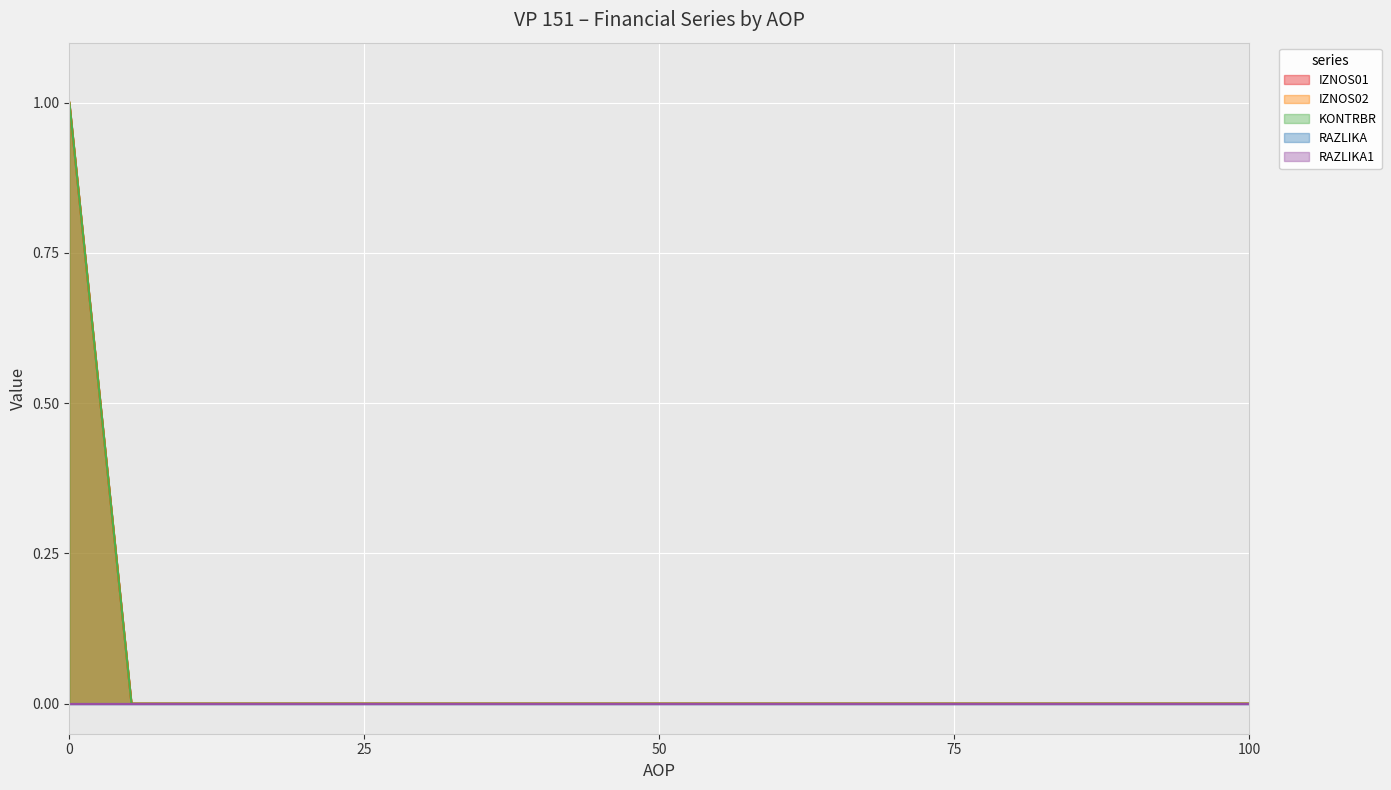

Does the chart display data point markers on the line(s)?

No